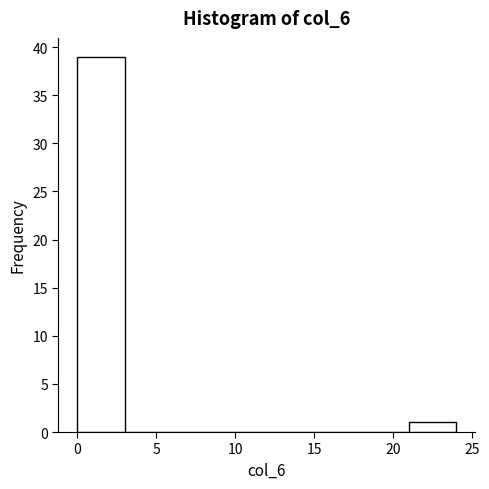

Which range on the x-axis has the tallest bar?

0 to 3